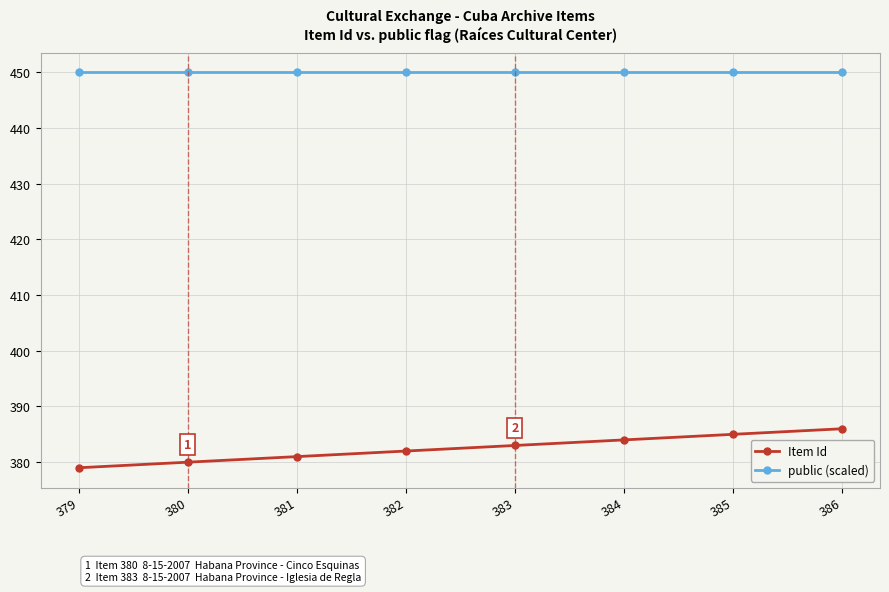

What is the maximum value shown in the chart?

450